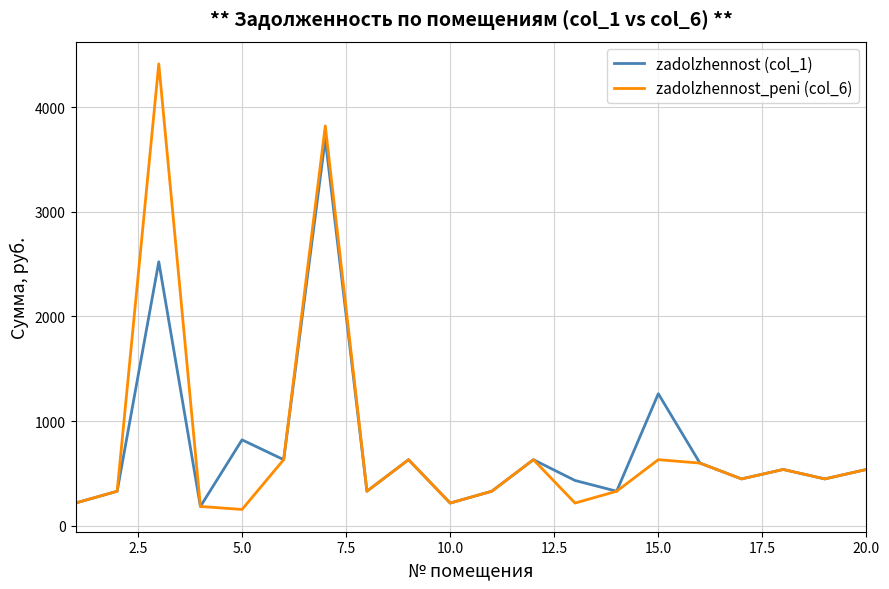

What is the minimum value for zadolzhennost (col_1)?

183.3